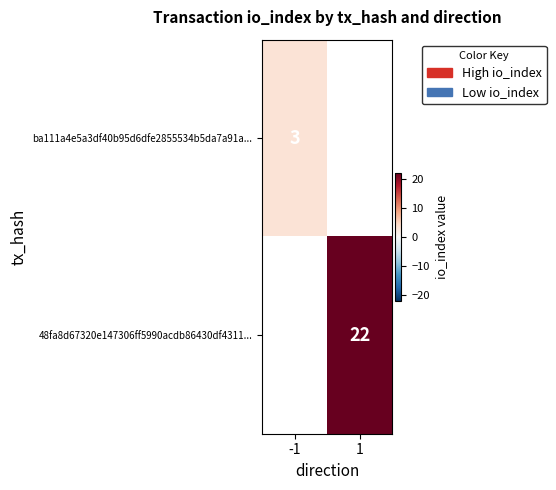

Is the value of ba111a4e5a3df40b95d6dfe2855534b5da7a91a... at -1 greater than the value of 48fa8d67320e147306ff5990acdb86430df4311... at 1?

No